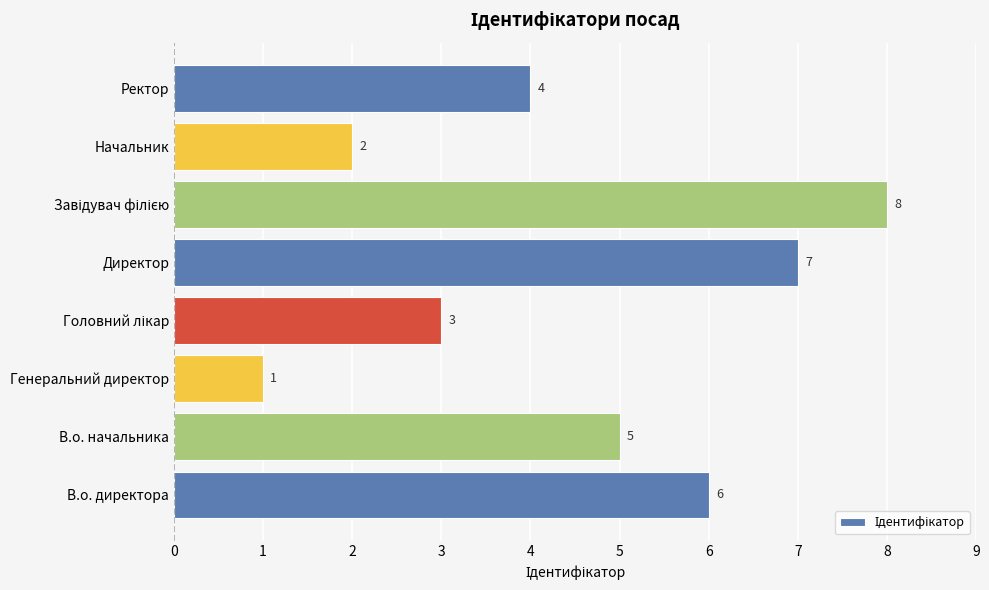

What is the change in value from В.о. директора to Начальник?

-4